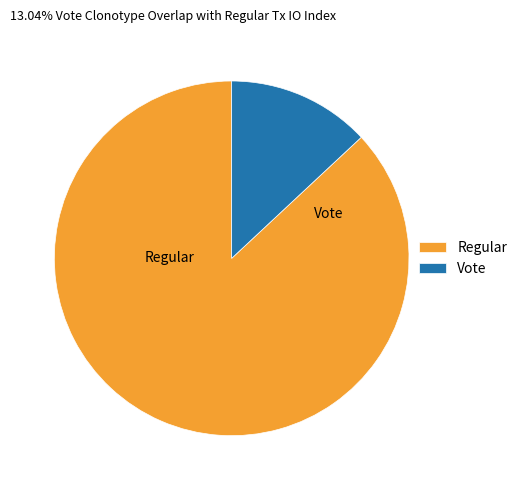

What percentage is the Vote slice, to the nearest percent?

13%